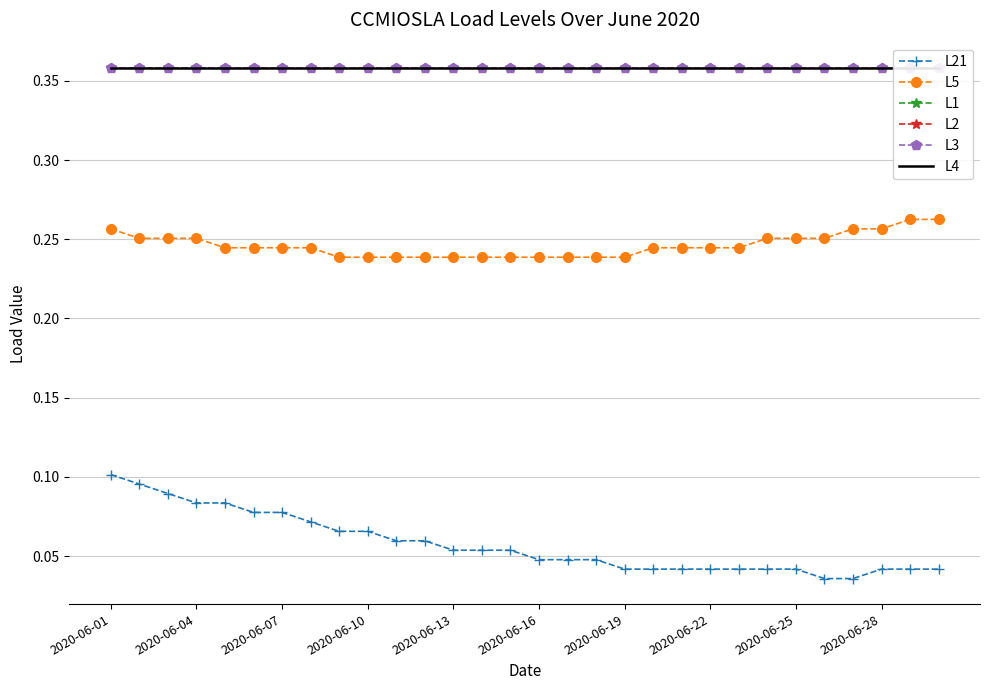

What is the minimum value for L1?

0.4